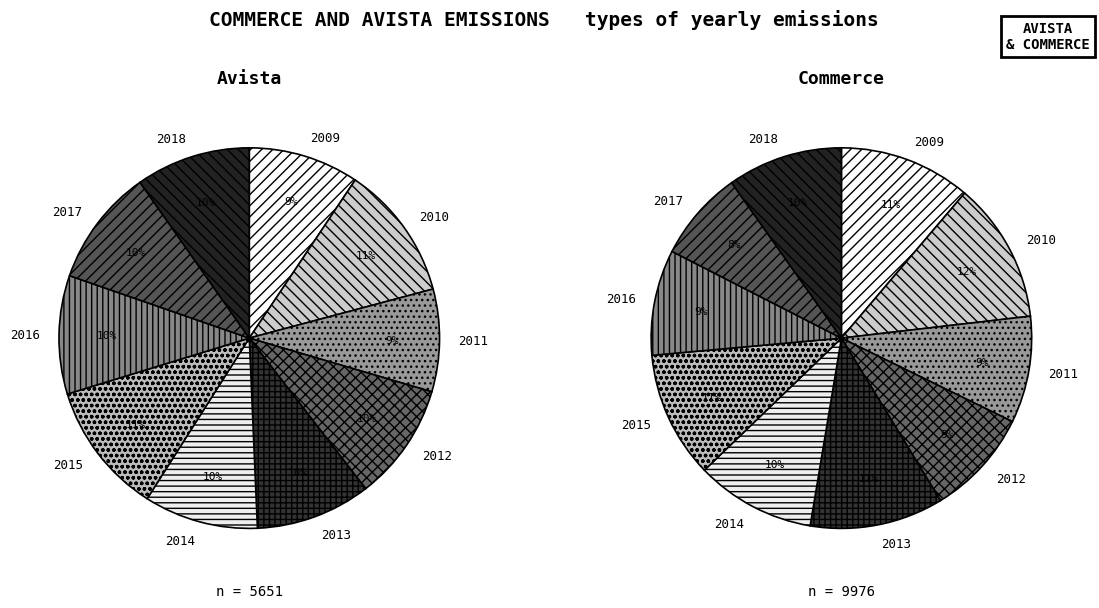

Is it true that 2011 is 9% of the pie?

True